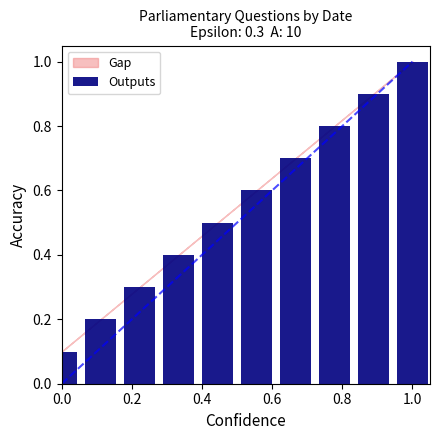

What is the maximum value shown in the chart?

1.0